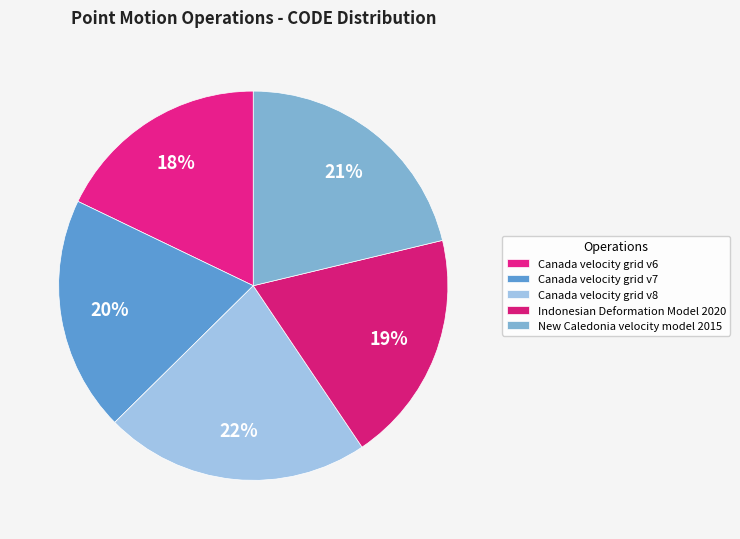

Count the number of slices in the pie.

5